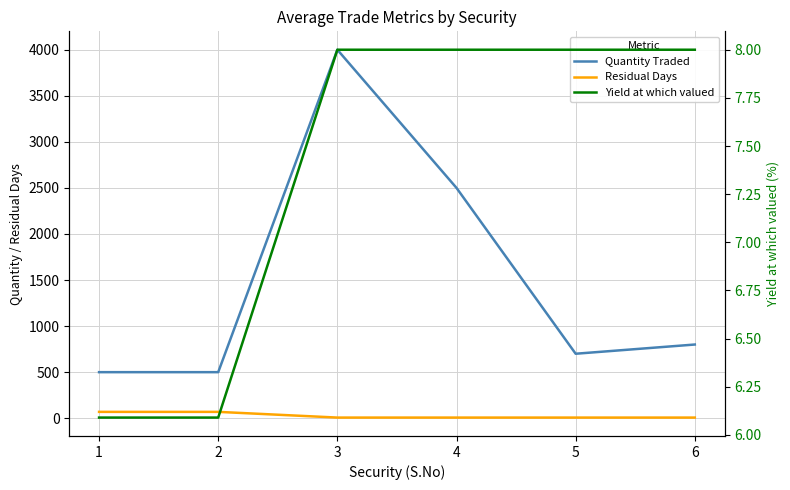

At which category is the sum across all series the highest?

3